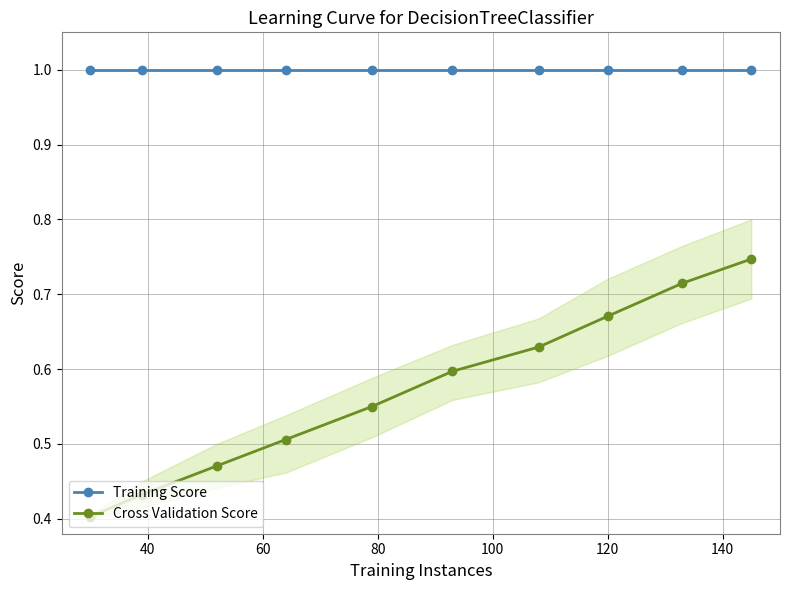

True or false: Cross Validation Score and Training Score cross at least once.

False